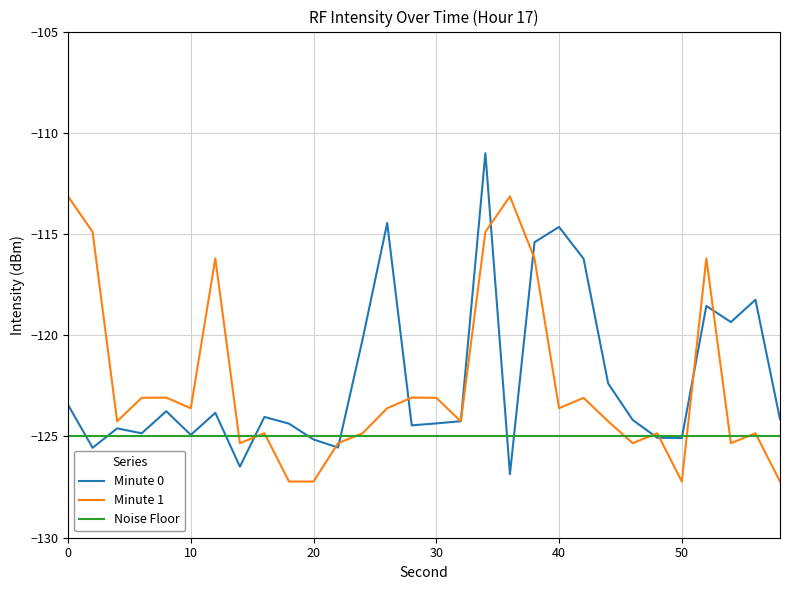

What is the maximum value shown in the chart?

-111.0